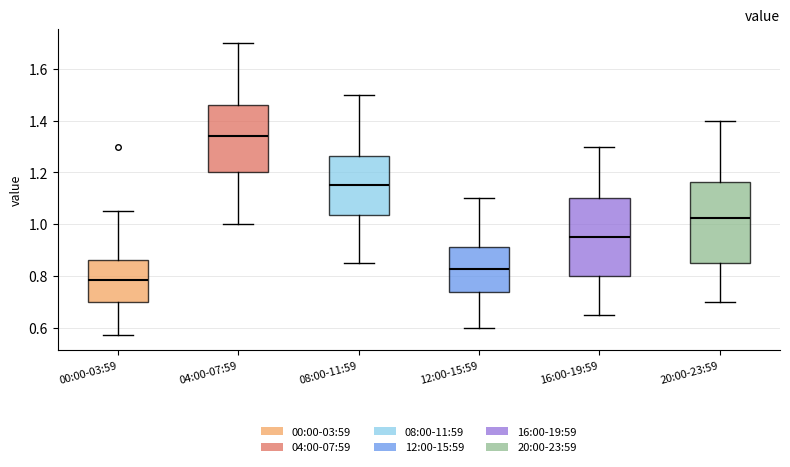

Where does the lower whisker of the box for 08:00-11:59 end on the y-axis? The values are not printed on the chart, so give them approximately, as read against the axis.

0.86